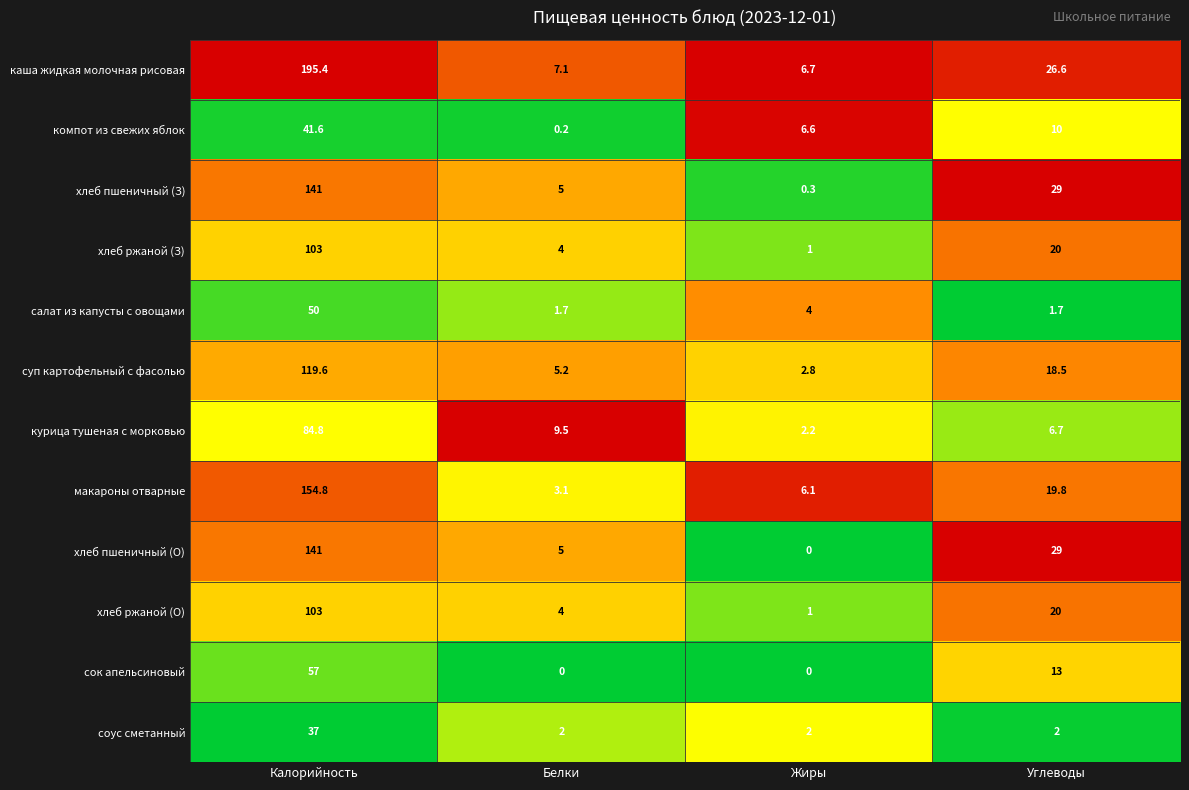

Which series has the largest total across all categories?

каша жидкая молочная рисовая